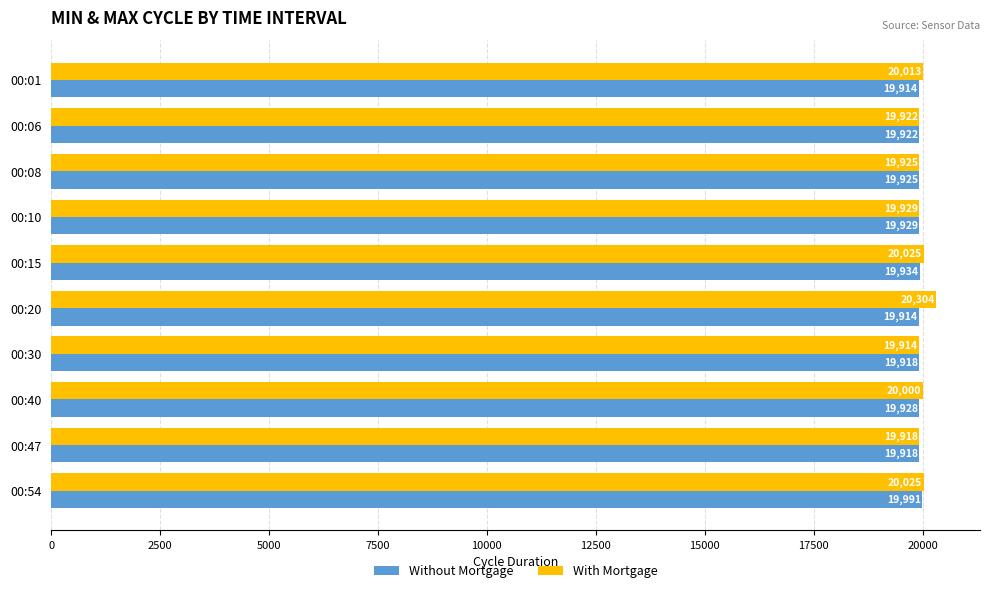

What value does the Without Mortgage series have at 00:15, to the nearest 5?

19935